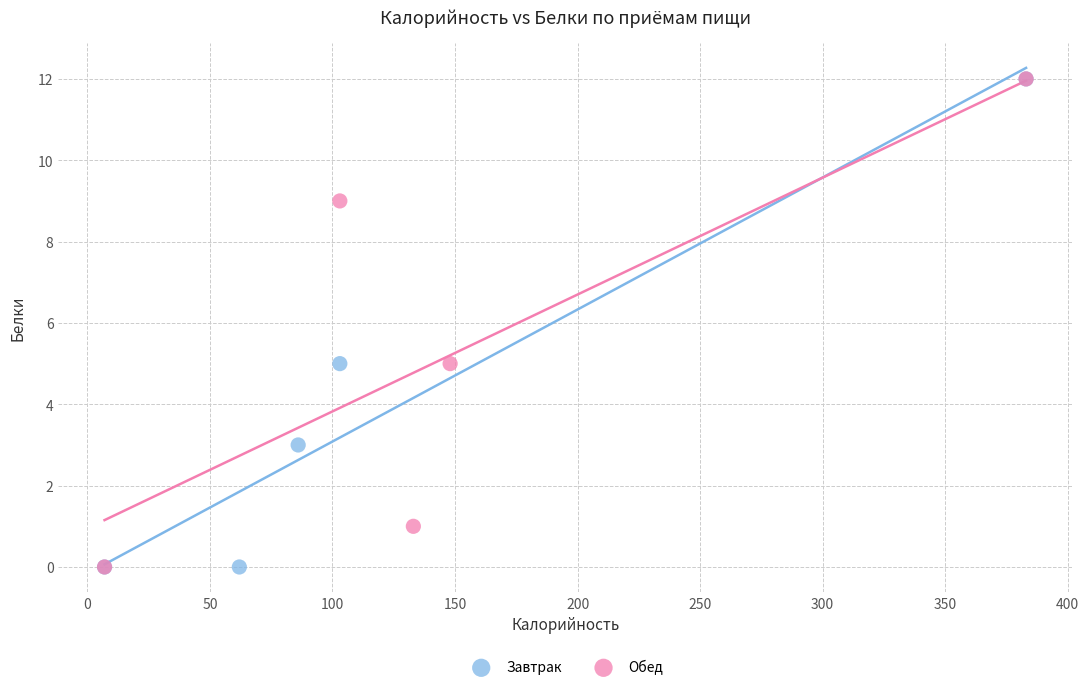

What are all the series names shown in the legend?

Завтрак, Обед